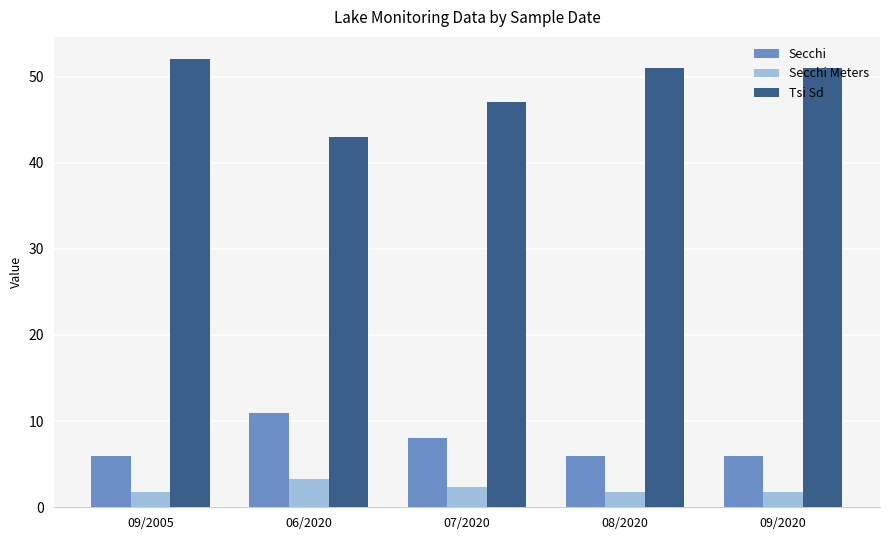

The value of Secchi Meters at 08/2020 is 1.8. True or false?

True